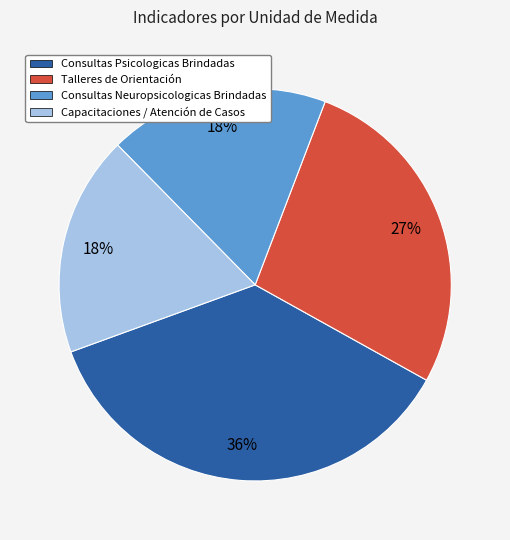

Do Talleres de Orientación and Consultas Neuropsicologicas Brindadas together represent more than half of the pie?

No